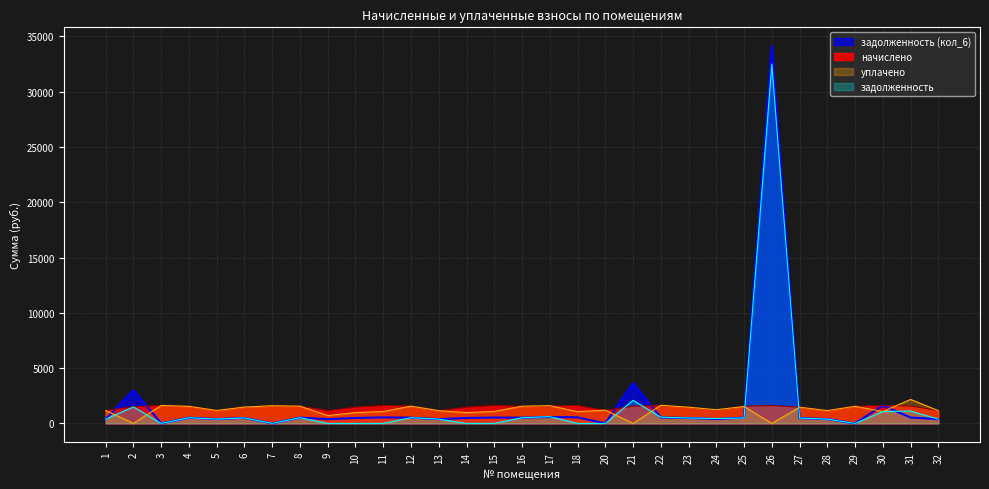

Reading left to right, transcribe all the data shown in this chart.

начислено: 1=1165.1	2=1508.0	3=1622.3	4=1544.8	5=1168.8	6=1478.5	7=1596.5	8=1559.6	9=1157.7	10=1471.1	11=1622.3	12=1563.3	13=1150.3	14=1471.1	15=1614.9	16=1555.9	17=1574.3	18=1618.6	20=1179.8	21=1563.3	22=1614.9	23=1463.7	24=1194.6	25=1555.9	26=1618.6	27=1463.7	28=1157.7	29=1548.5	30=1618.6	31=1581.7	32=1154.0
уплачено: 1=1165.1	2=0.0	3=1622.3	4=1544.8	5=1168.8	6=1478.5	7=1596.5	8=1559.6	9=711.0	10=980.7	11=1081.5	12=1563.3	13=1151.2	14=980.7	15=1085.2	16=1555.9	17=1604.3	18=1064.2	20=1196.2	21=0.0	22=1640.5	23=1463.7	24=1236.3	25=1527.5	26=0.0	27=1463.7	28=1158.9	29=1548.5	30=1079.1	31=2168.1	32=1154.0
задолженность: 1=388.4	2=1493.1	3=0.0	4=515.0	5=389.6	6=492.8	7=0.0	8=519.9	9=0.0	10=0.0	11=0.0	12=521.1	13=384.3	14=0.0	15=0.0	16=518.6	17=610.2	18=0.0	20=0.0	21=2084.4	22=563.9	23=487.9	24=439.9	25=490.2	26=32501.8	27=487.9	28=385.9	29=0.0	30=1079.1	31=1117.9	32=384.7
задолженность (кол_6): 1=388.4	2=3001.1	3=0.0	4=515.0	5=389.6	6=492.8	7=0.0	8=519.9	9=385.8	10=490.4	11=540.8	12=521.1	13=383.4	14=490.4	15=529.7	16=518.6	17=580.2	18=546.8	20=0.0	21=3647.7	22=538.3	23=487.9	24=398.2	25=518.6	26=34120.4	27=487.9	28=384.8	29=0.0	30=1618.6	31=531.5	32=384.7